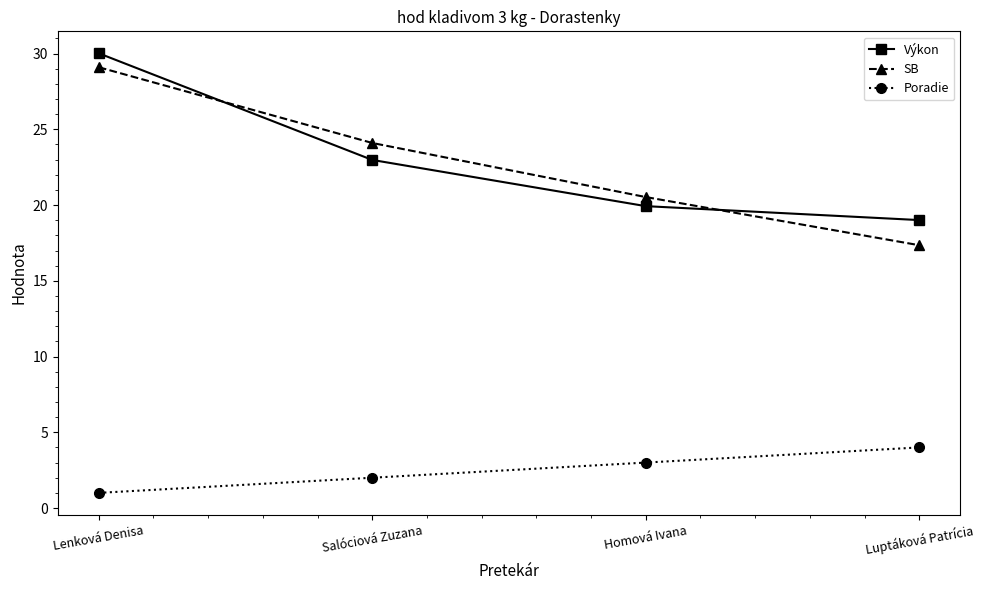

Is it true that Poradie equals 1.0 at Lenková Denisa?

True